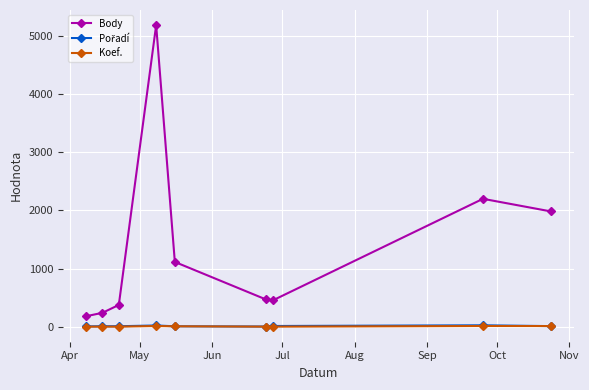

Which series has the widest spread of values?

Body